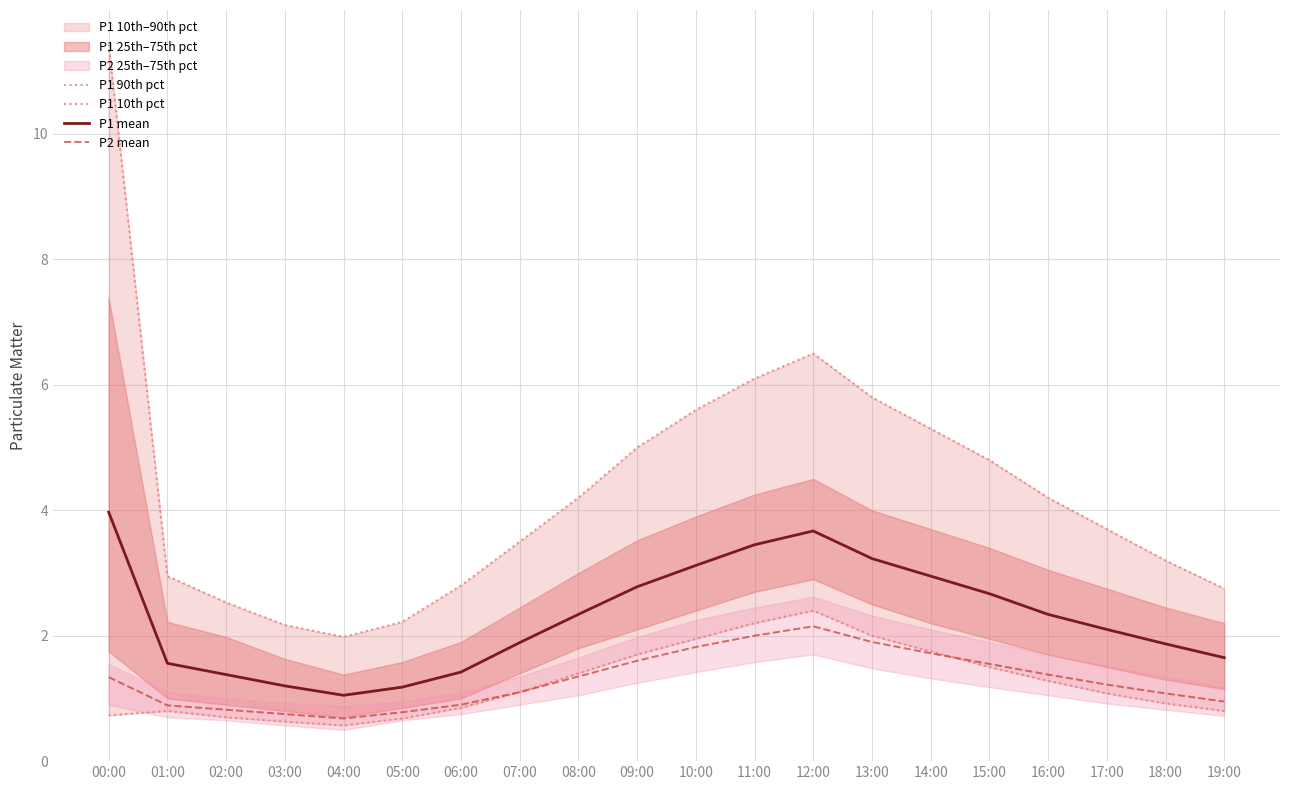

How many interior local valleys does the P1 mean series have?

1